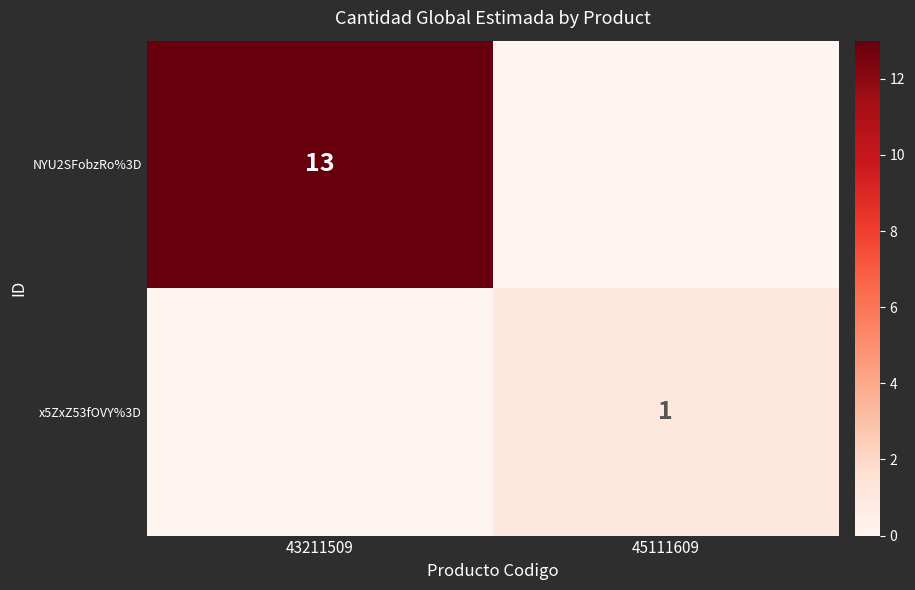

How many NYU2SFobzRo%3D values are between 0 and 13?

2